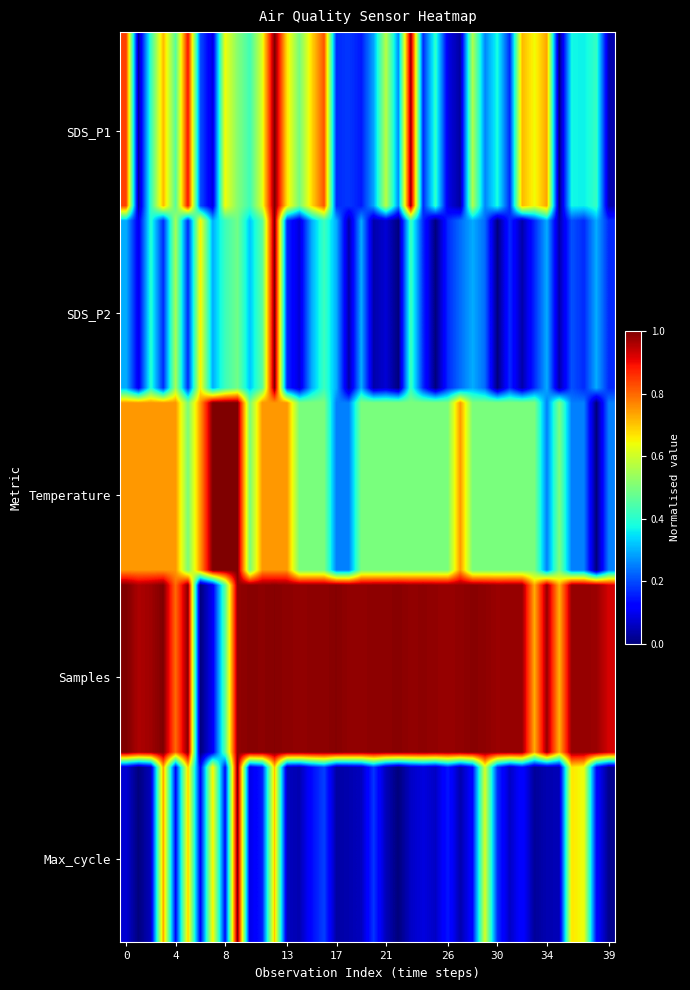

What is the greatest value displayed?

1.0